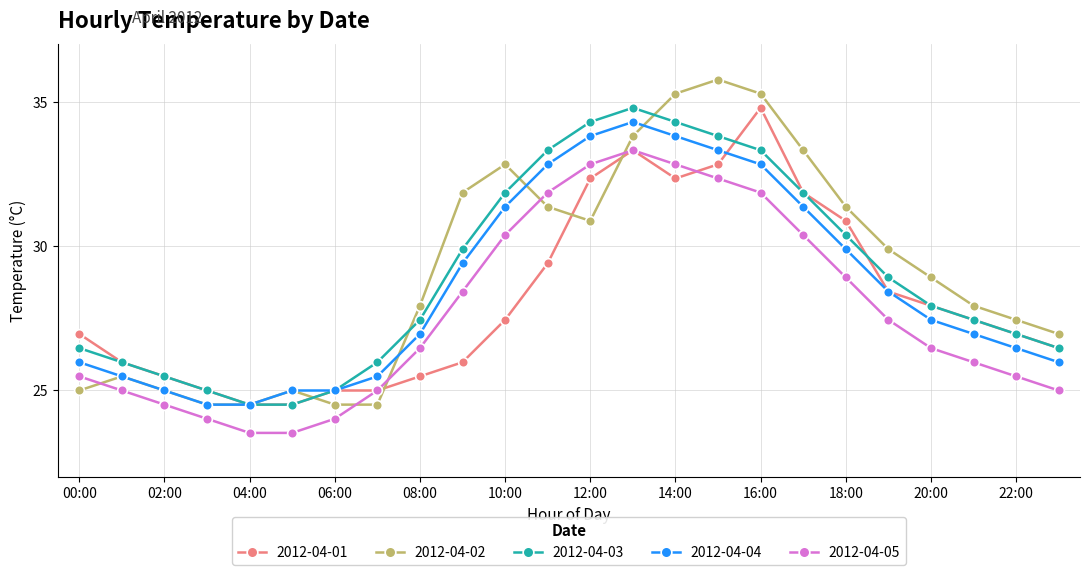

Does the chart display data point markers on the line(s)?

Yes